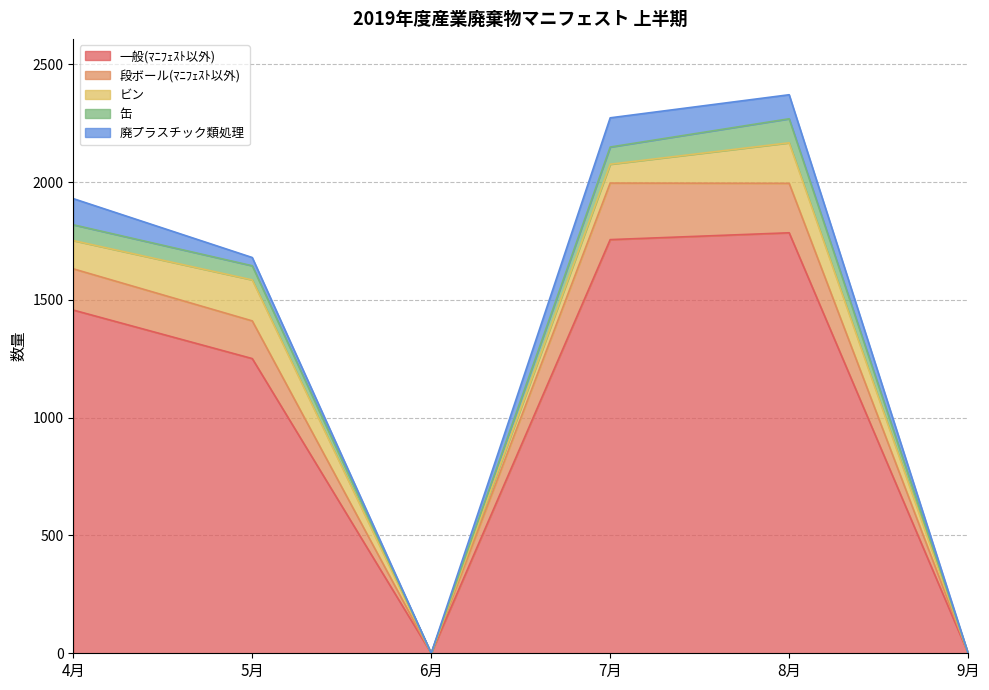

The value of 一般(ﾏﾆﾌｪｽﾄ以外) at 8月 is 2880. True or false?

False